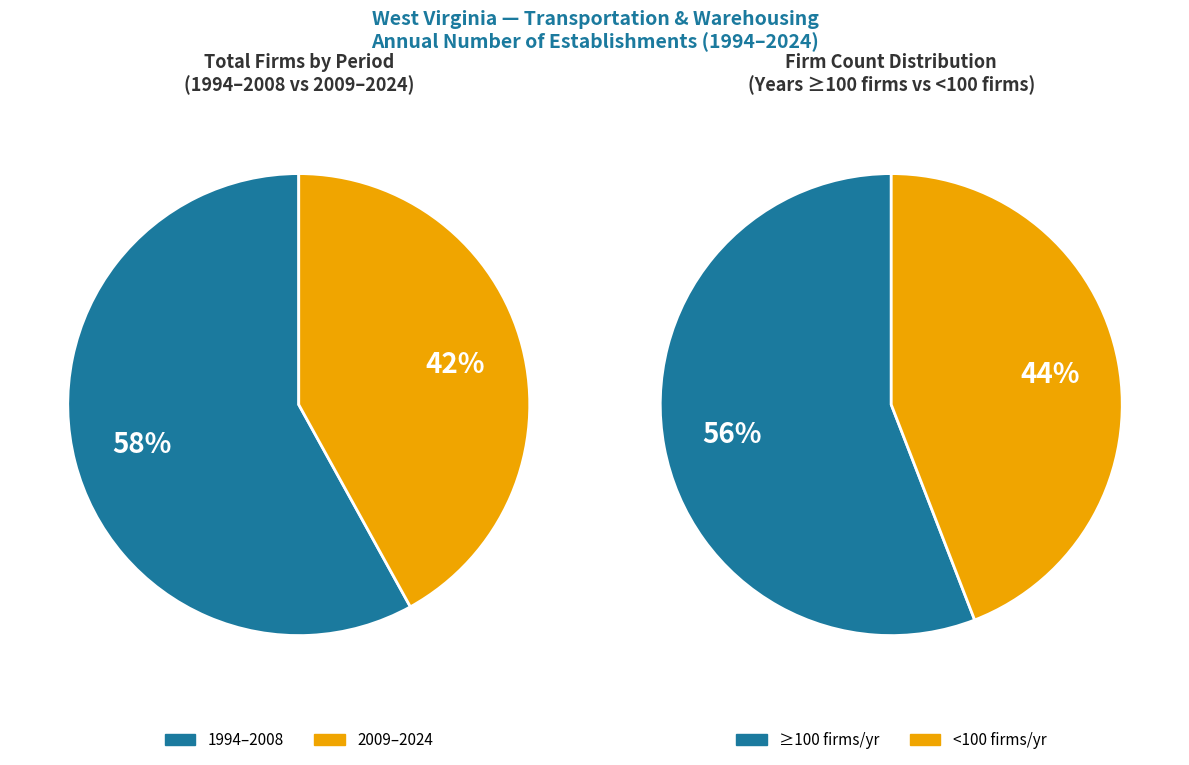

True or false: 2000 accounts for 1% of the total.

False